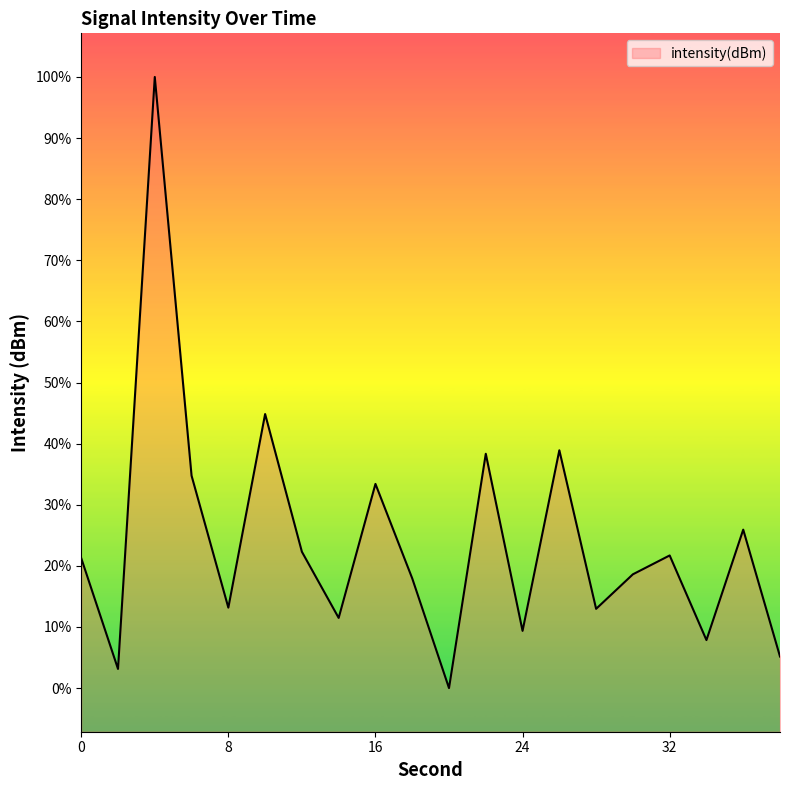

Which label corresponds to the smallest value in the chart?

20